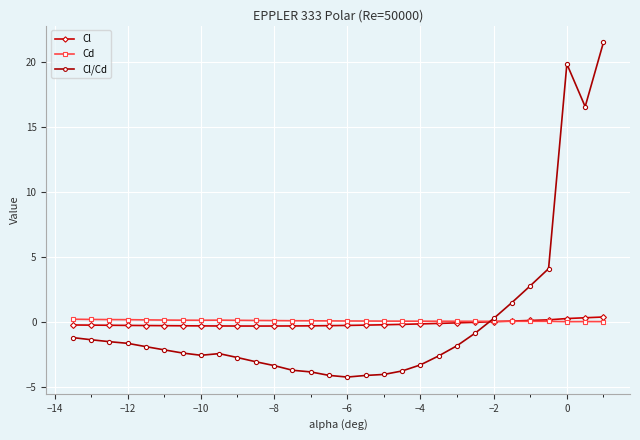

How many times do Cd and Cl cross each other?

1